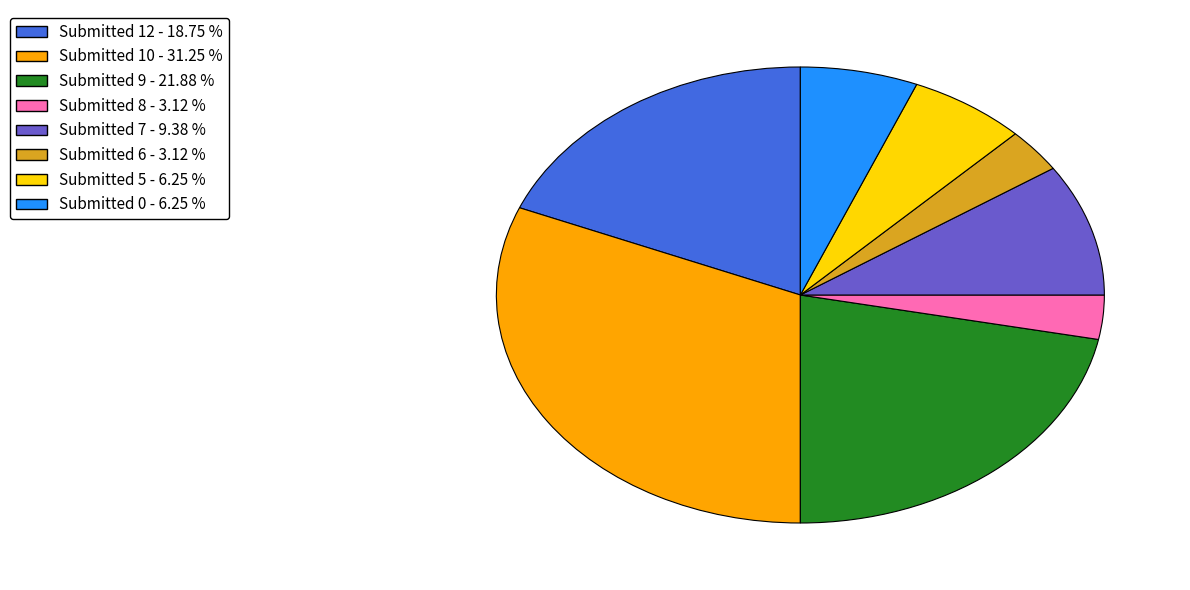

What is the largest slice in the pie chart?

Submitted 10